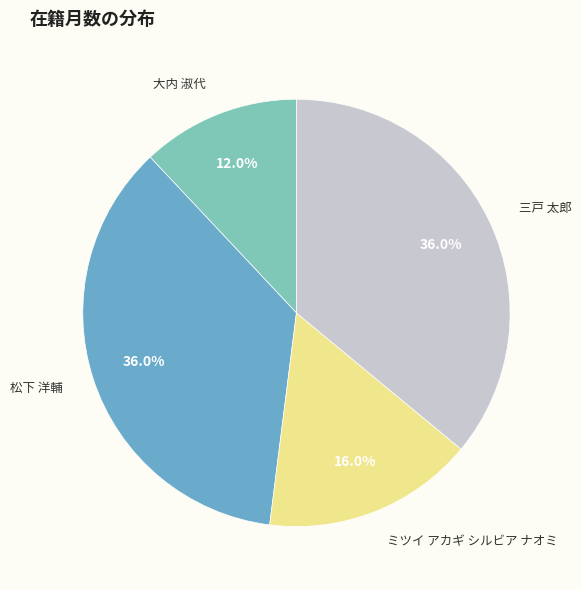

Is there a majority slice in this chart?

No